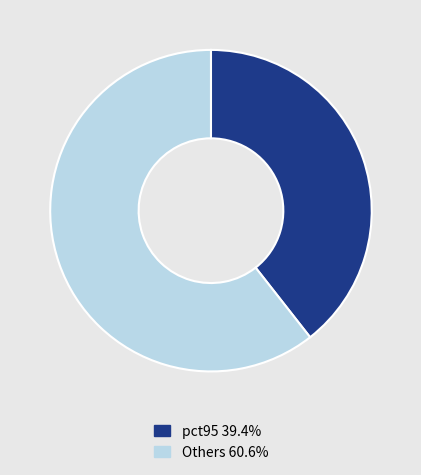

Is the sum of pct95 39.4% and Others 60.6% greater than half?

Yes